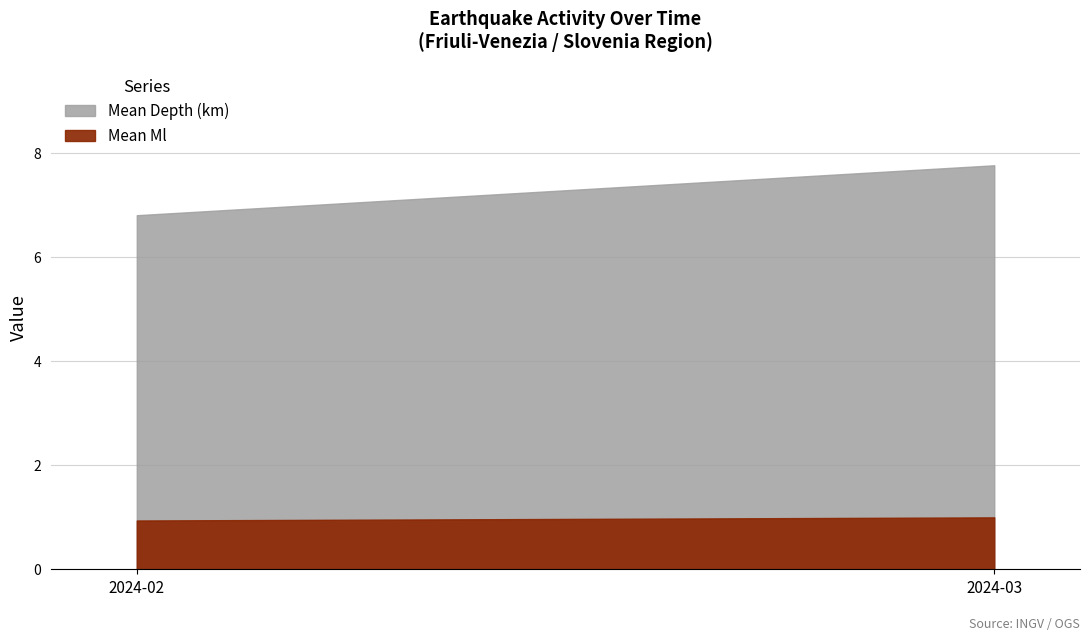

Which series has the largest total across all categories?

Mean Depth (km)